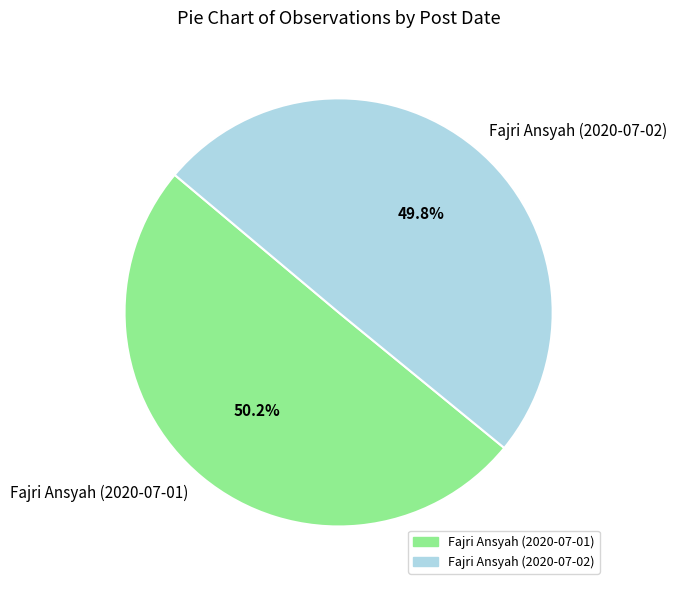

Does any single category account for the majority?

Yes